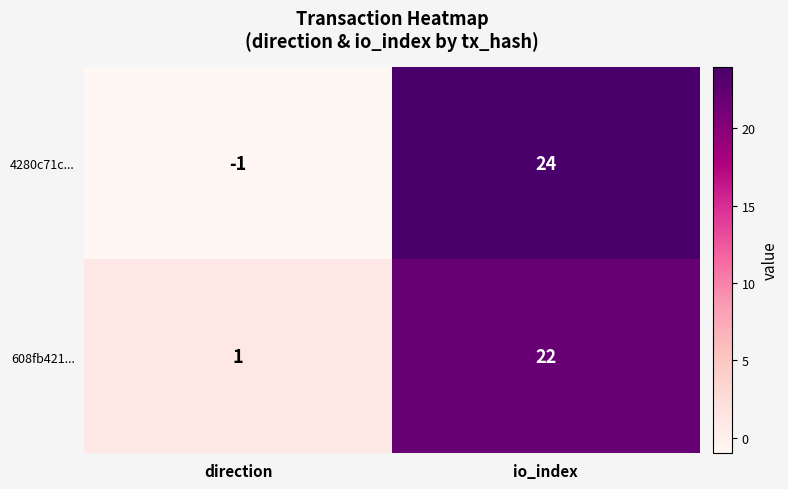

Which category has the lowest value across all series?

direction